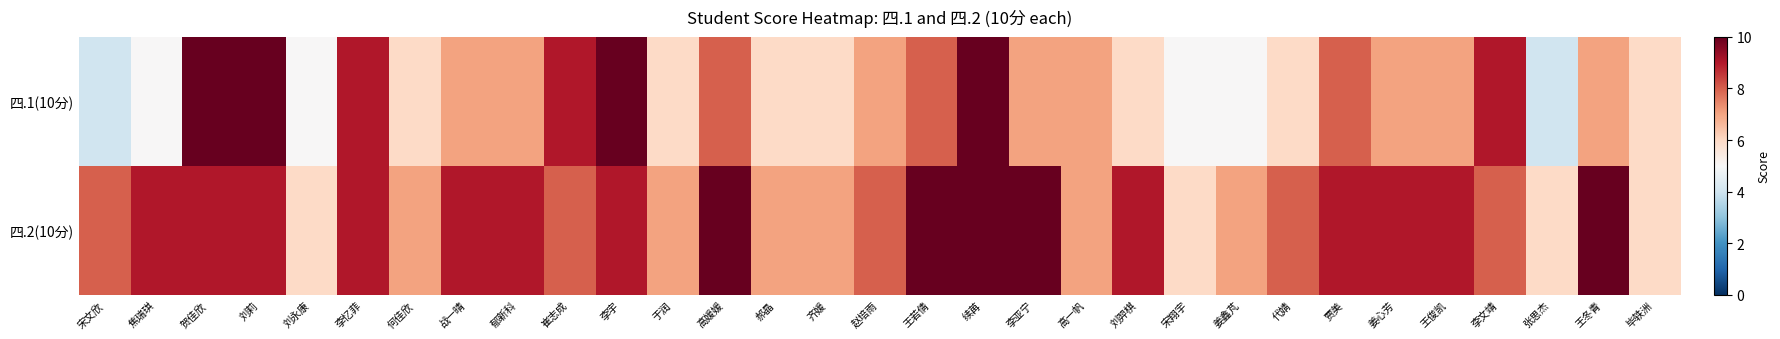

At 王冬青, list the series in order from largest to smallest.

四.2(10分), 四.1(10分)